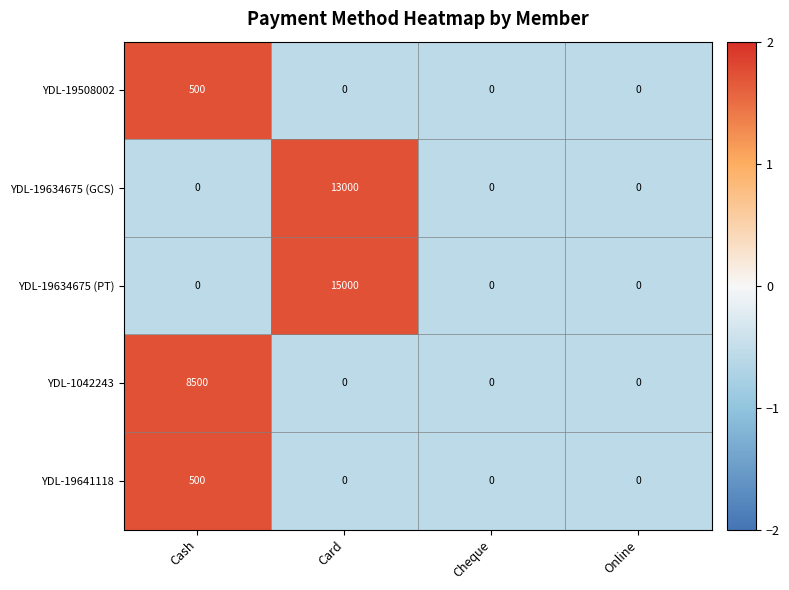

At which category is the sum across all series the highest?

Card